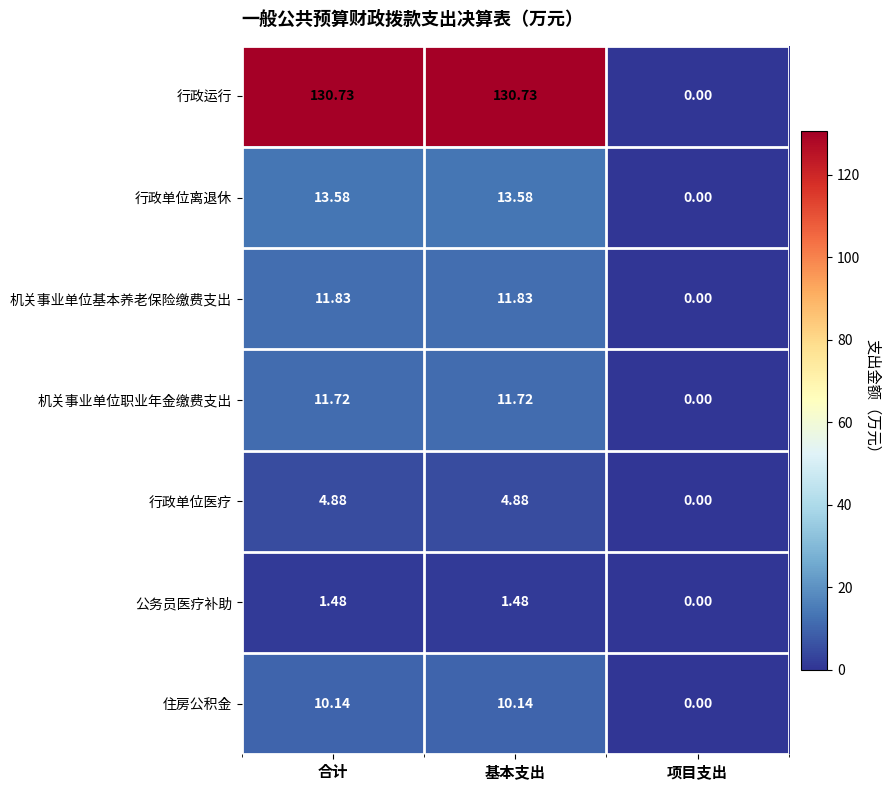

What is the total value across all series at 基本支出?

184.4